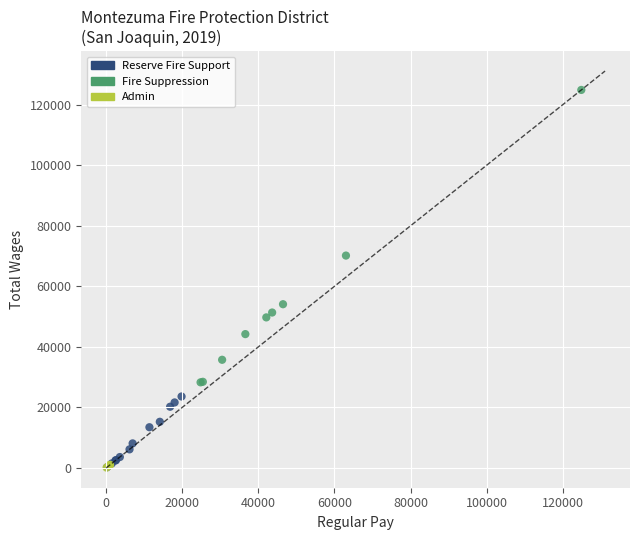

Which series contains the highest Y value?

Fire Suppression